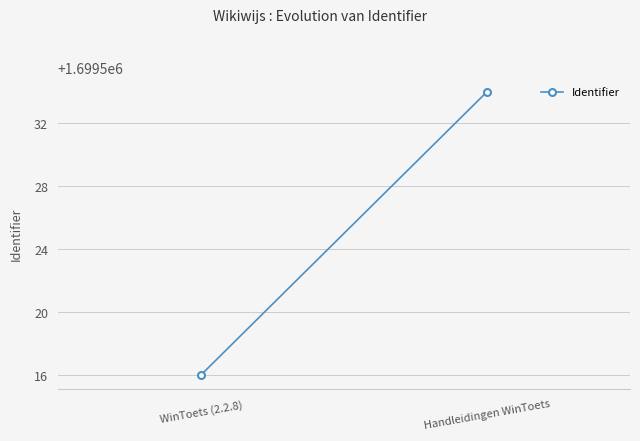

What is the approximate value at WinToets (2.2.8), to the nearest 10?

1699520